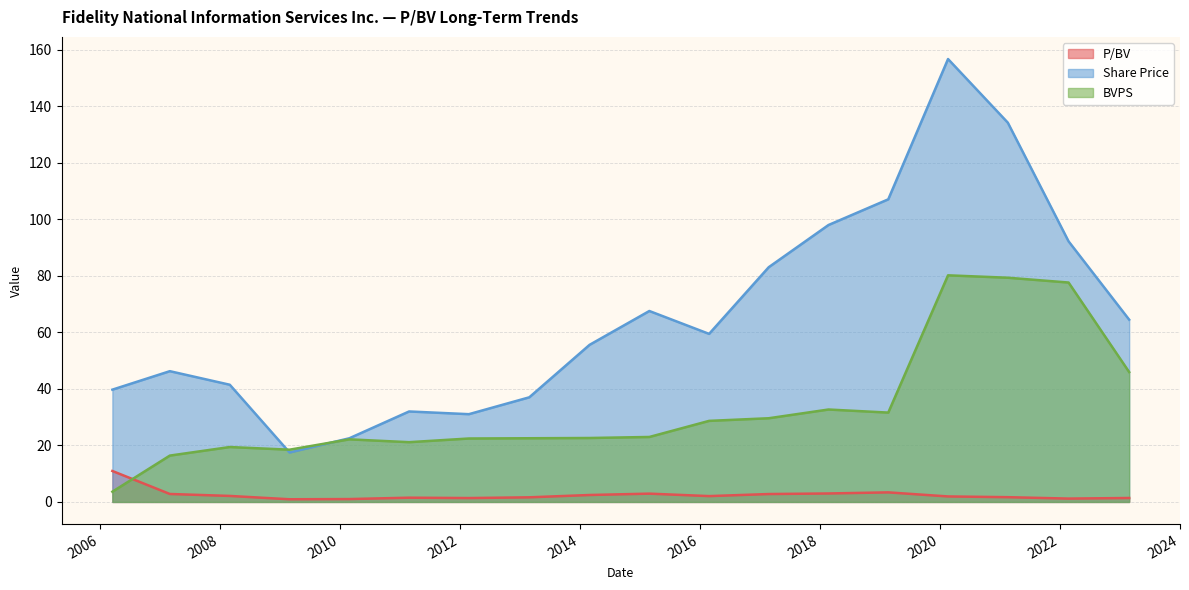

Which series changed the most between 2017-02-23 and 2019-02-21?

Share Price